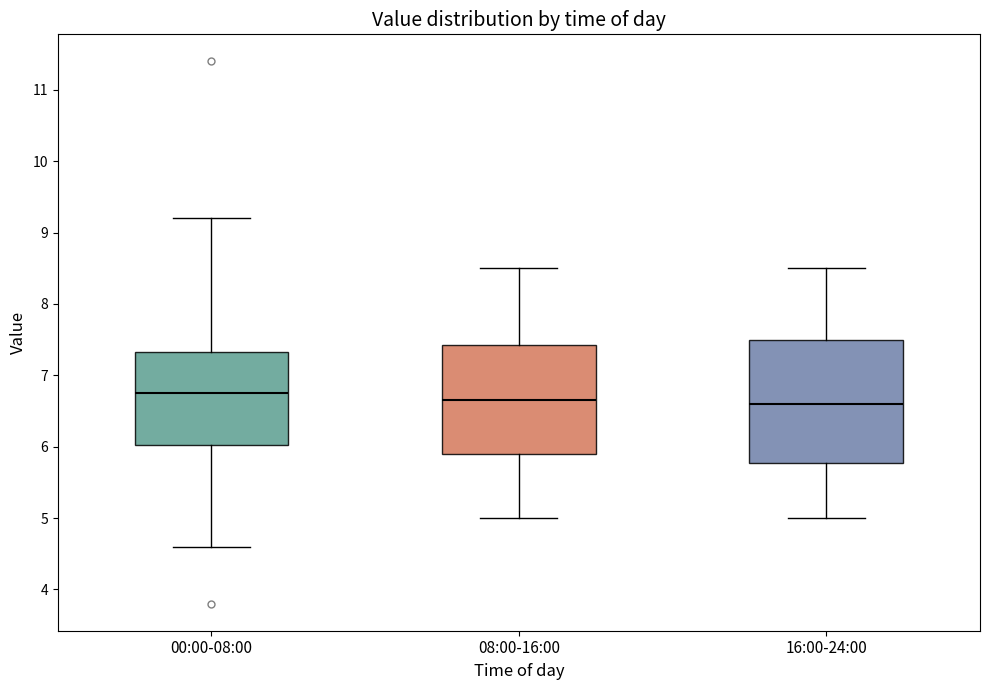

Reading left to right, transcribe this box plot: for each box, give where its median line is, the range the box spans, and where its two whiskers end, as read against the y-axis. The values are not printed on the chart, so give them approximately, as read against the axis.

00:00-08:00: median 6.8, box 6.0 to 7.3, whiskers 4.6 to 9.2
08:00-16:00: median 6.7, box 5.9 to 7.4, whiskers 5.0 to 8.5
16:00-24:00: median 6.6, box 5.8 to 7.5, whiskers 5.0 to 8.5